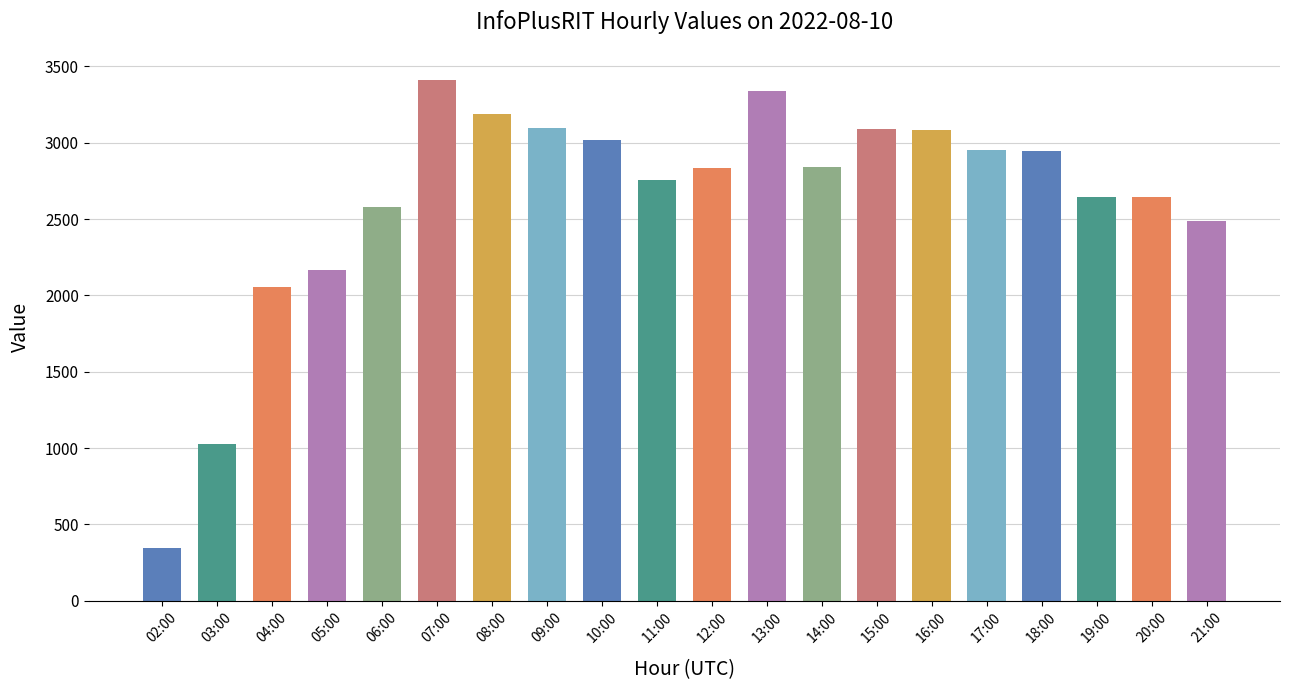

Are the bars grouped side by side (vs. stacked)?

No